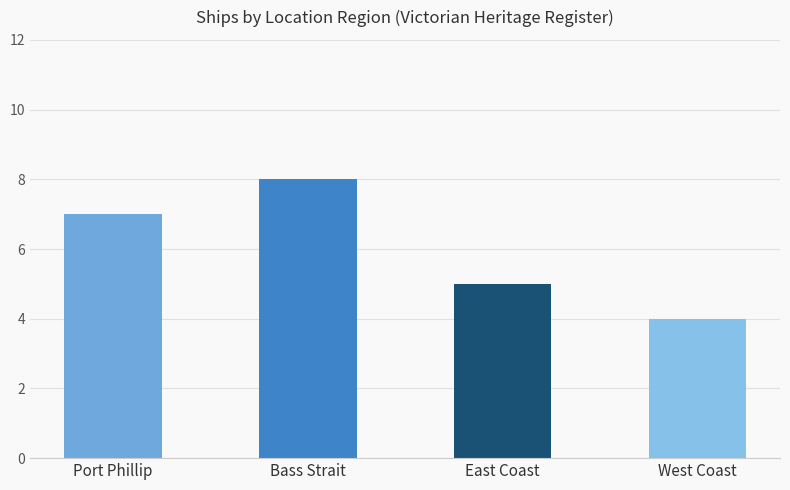

Is it true that the value at Port Phillip is 7?

True